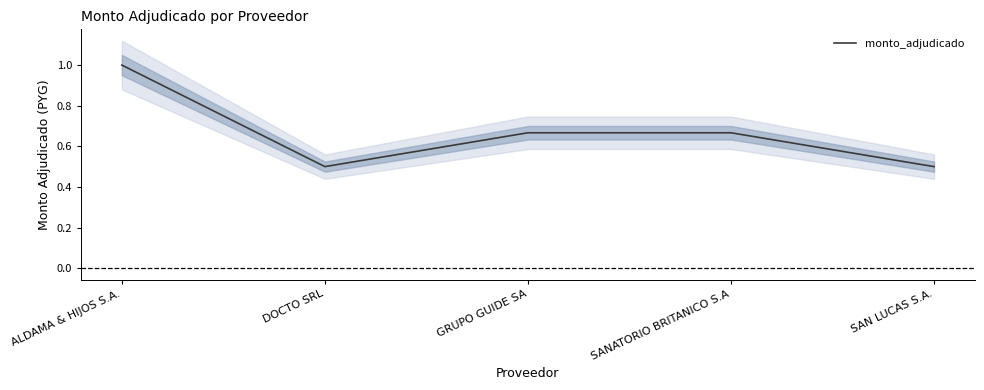

Which has a higher value, SAN LUCAS S.A. or DOCTO SRL?

SAN LUCAS S.A.